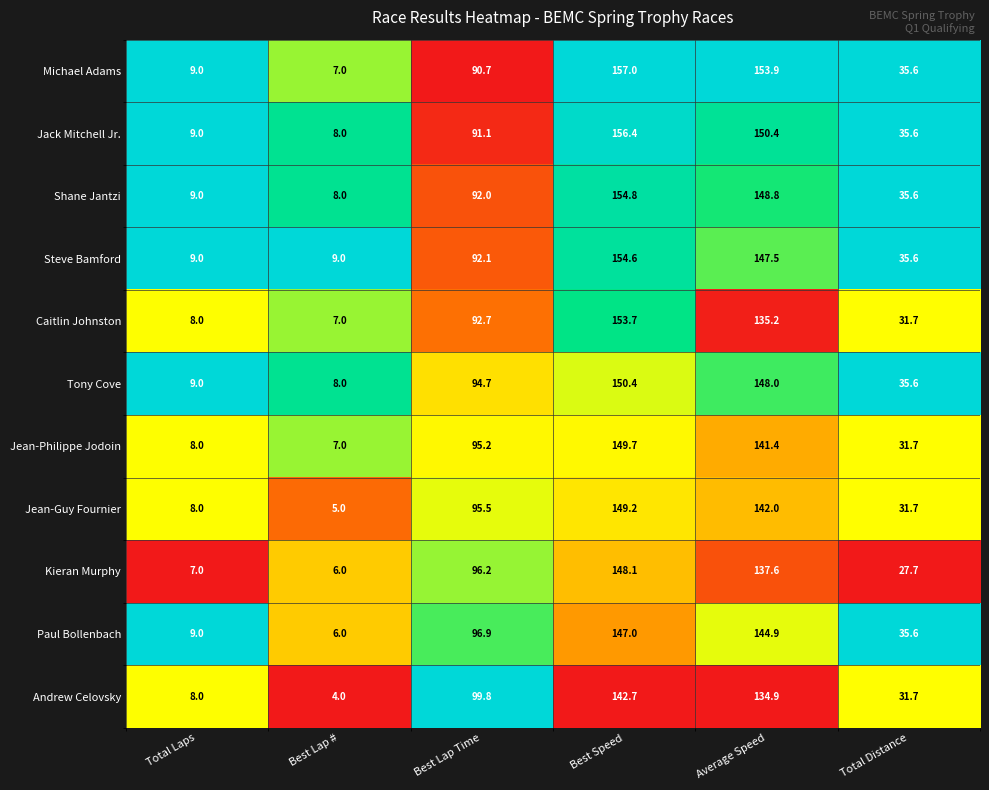

What is the greatest value displayed?

157.0